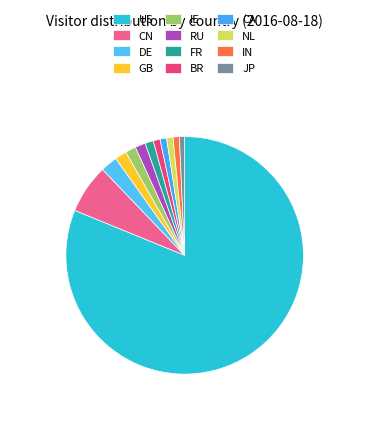

To the nearest percent, what portion does RU represent?

1%